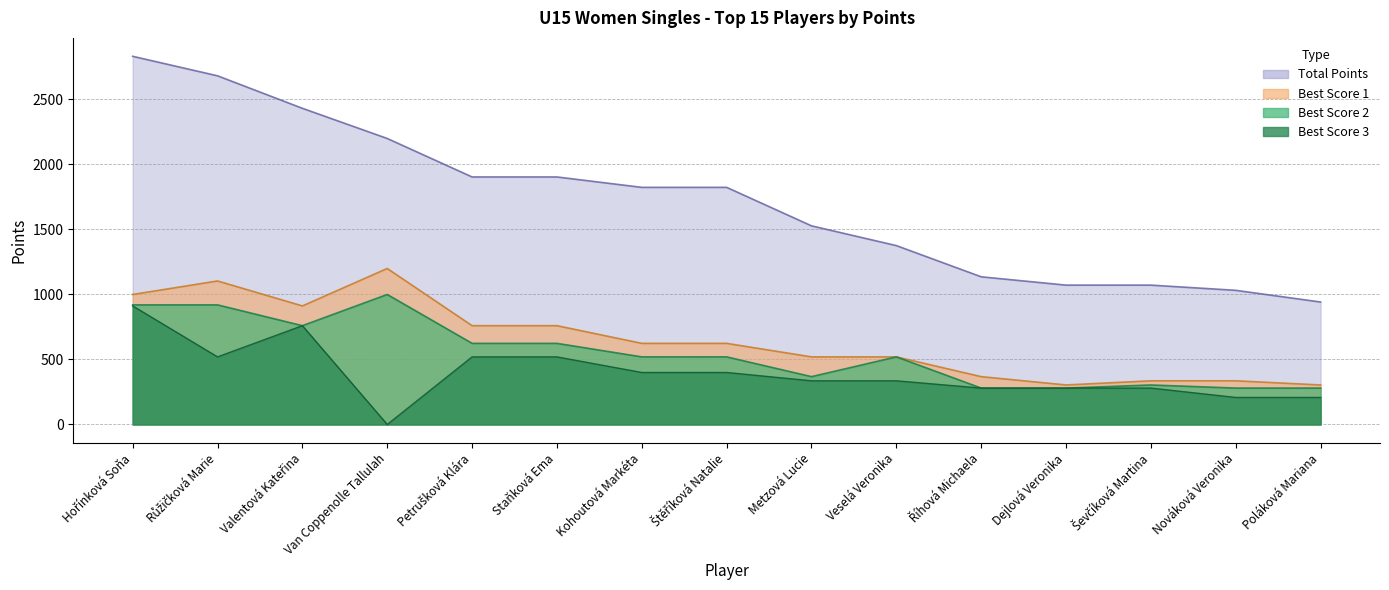

Which category has the lowest value across all series?

Van Coppenolle Tallulah